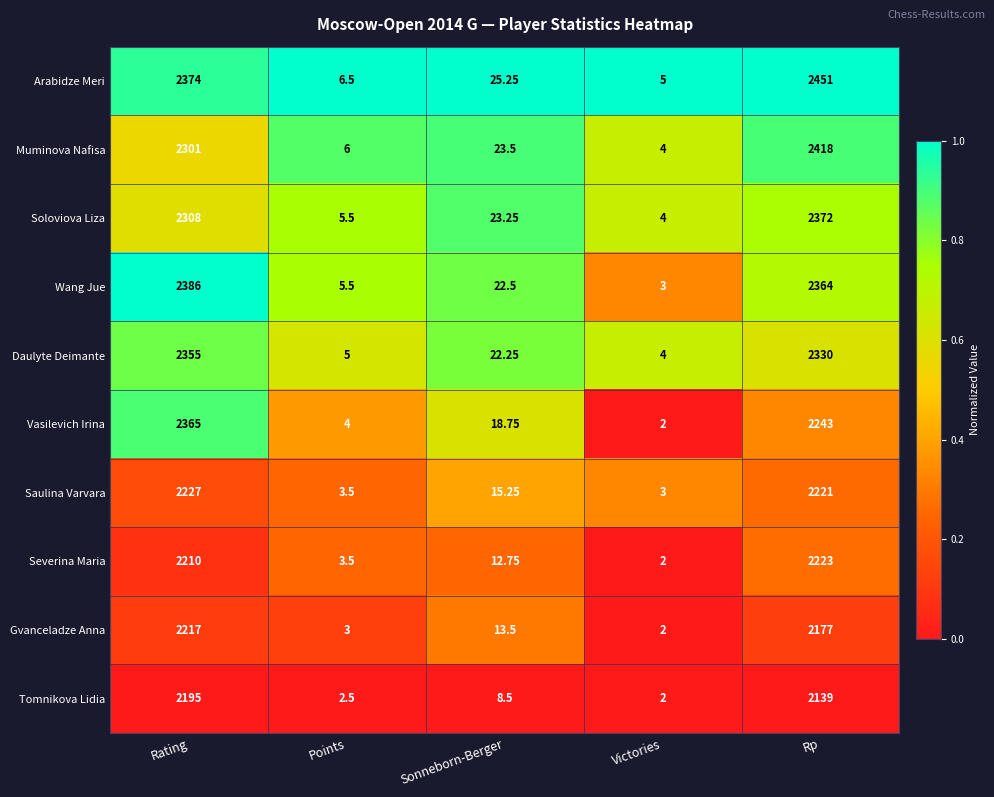

At which label is Wang Jue closest to 1194?

Rp